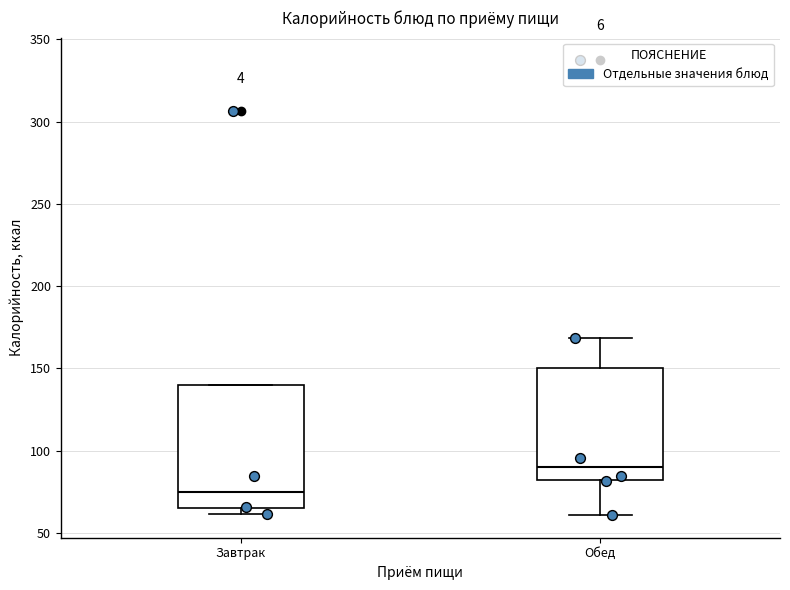

Comparing the boxes themselves (not the whiskers), which one is the tallest?

Завтрак